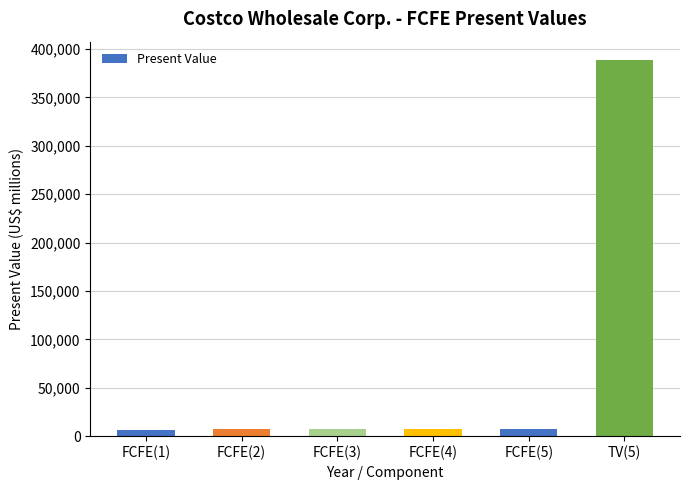

What is the change in value from FCFE(1) to FCFE(2)?

+282